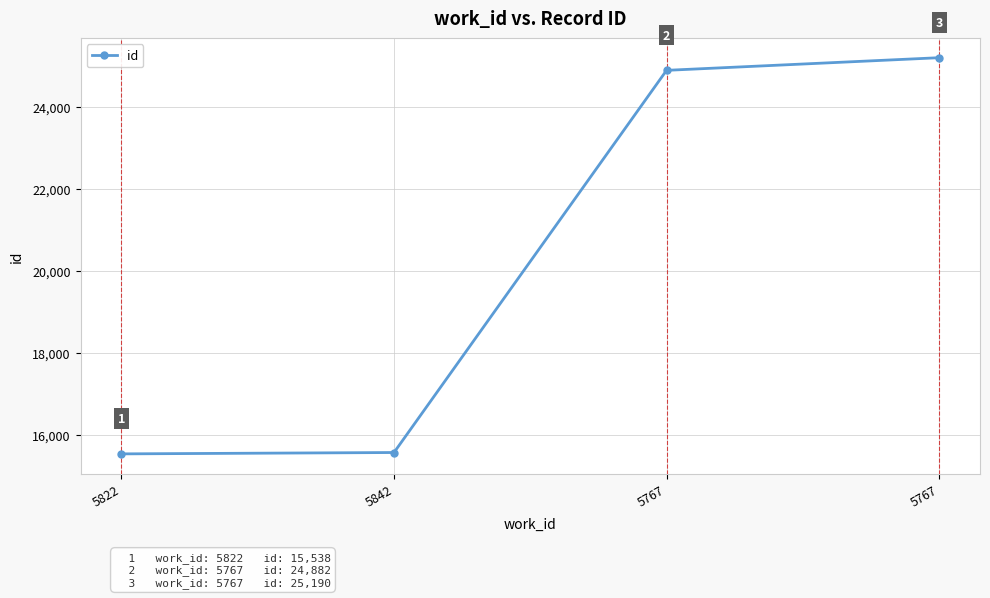

What is the maximum value shown in the chart?

25190